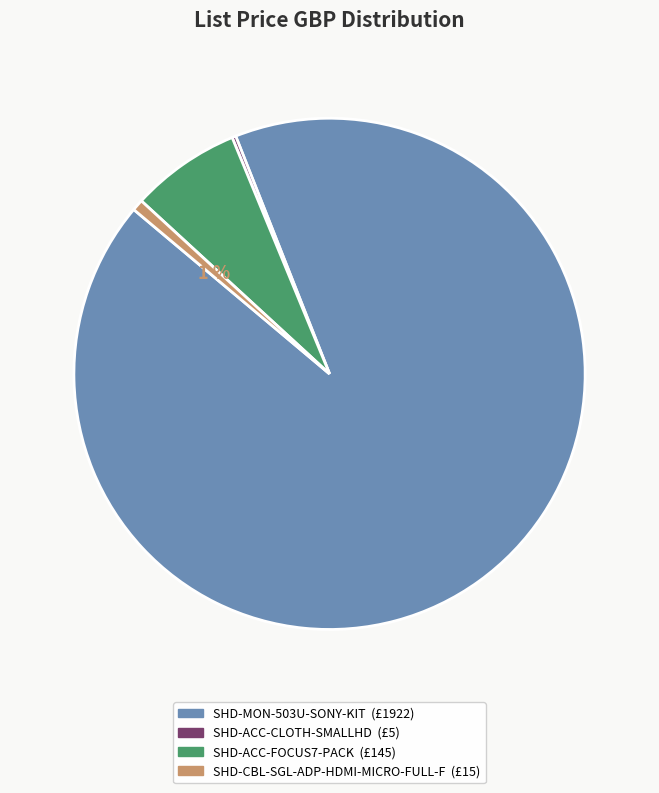

Is it true that SHD-CBL-SGL-ADP-HDMI-MICRO-FULL-F is 8% of the pie?

False